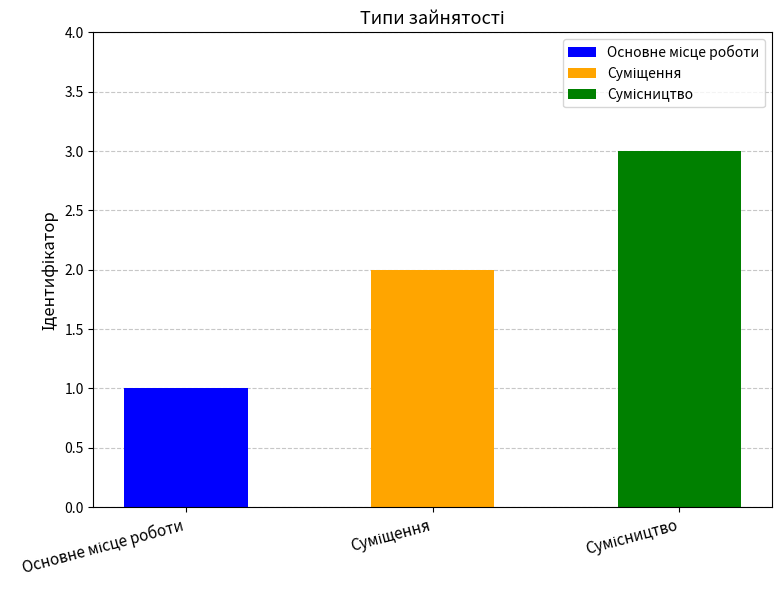

The chart shows a value of 1 at Основне місце роботи. True or false?

True